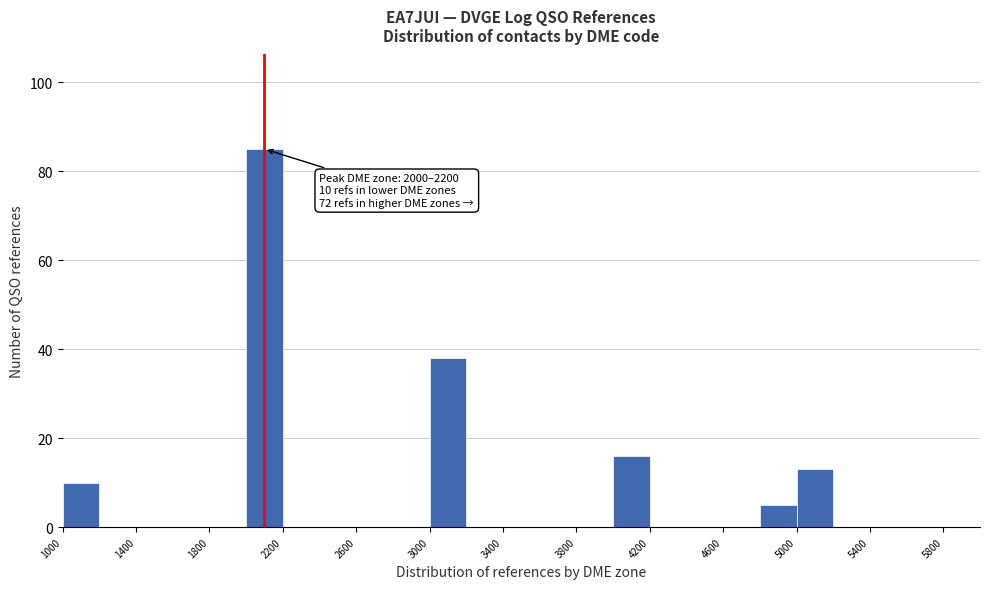

Over which range of the x-axis is the bar tallest?

2000 to 2200